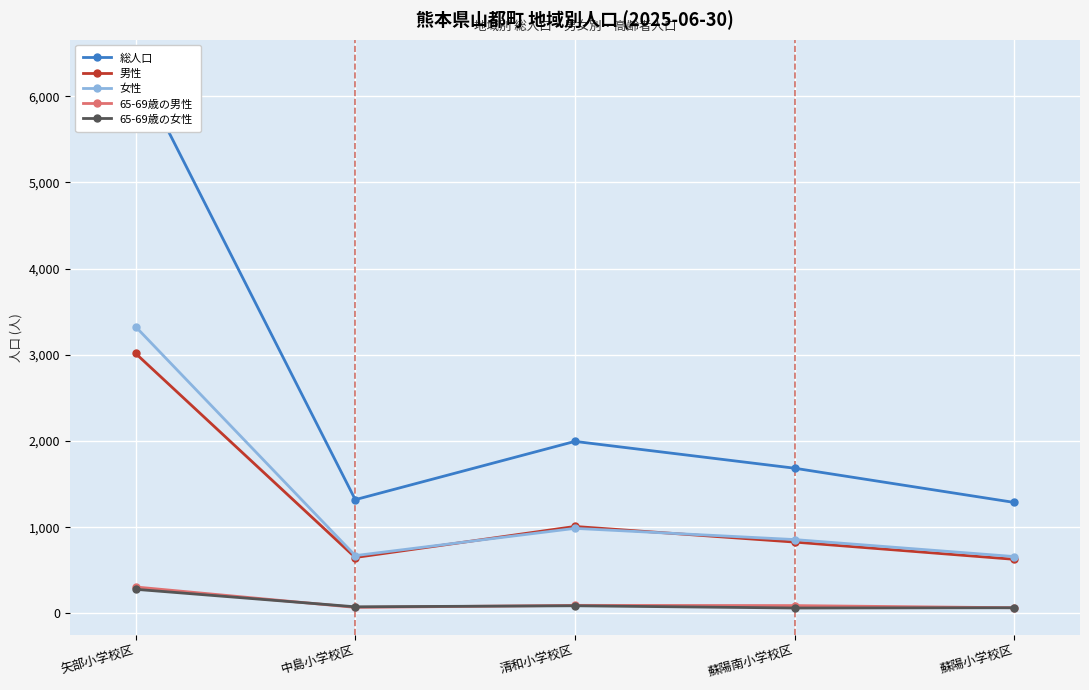

What is the highest value of the 総人口 series?

6342